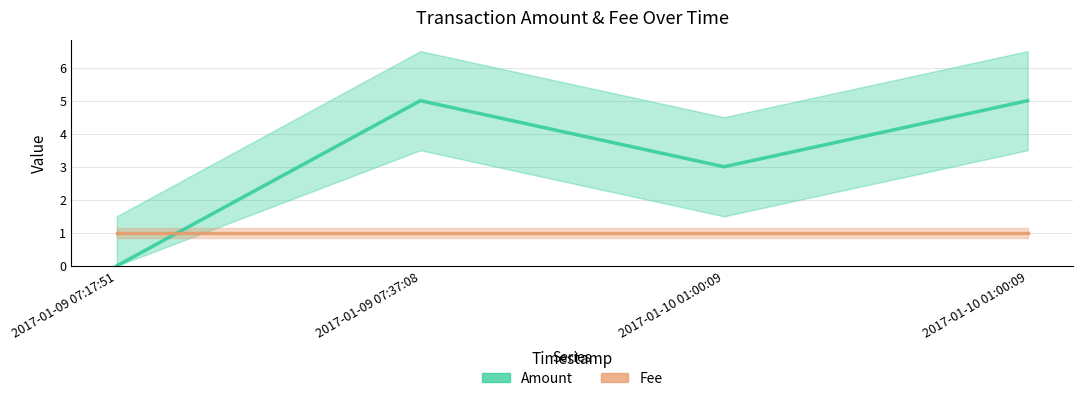

What is the value of the Fee point at the 1st from the left?

1